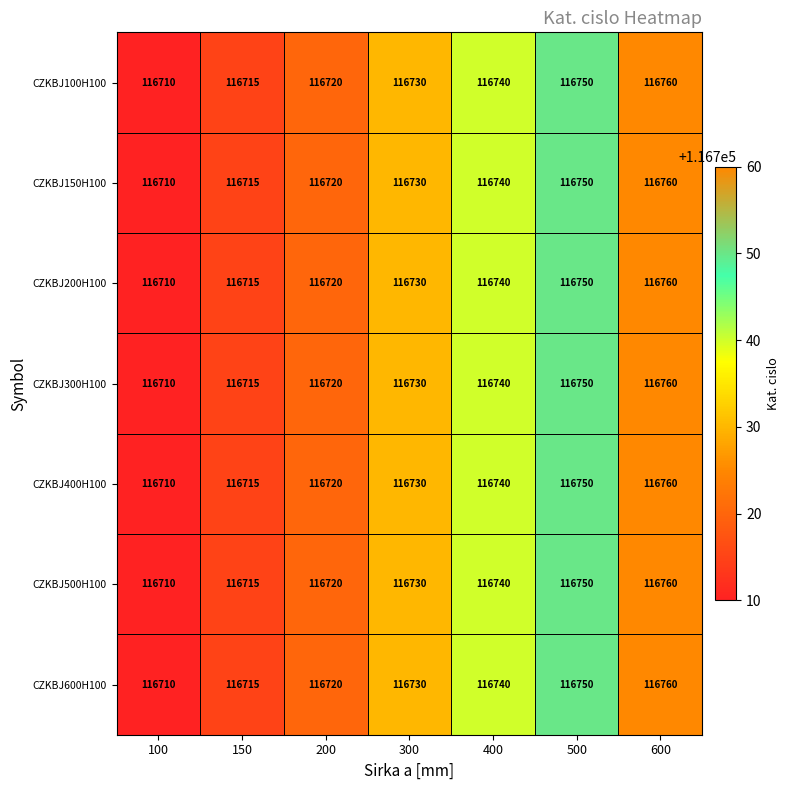

How many CZKBJ500H100 values are between 116715 and 116750?

5